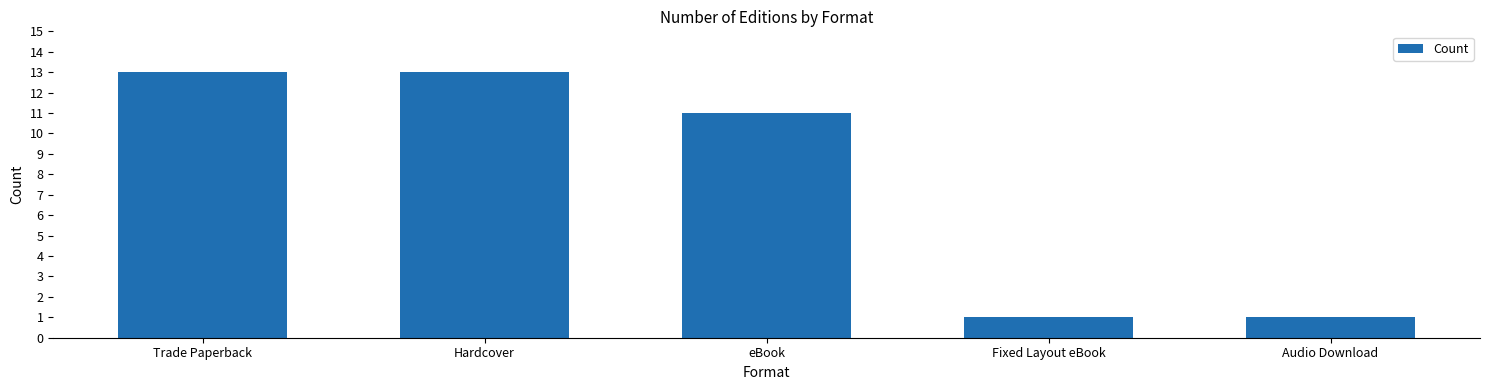

What is the difference between the second highest and second lowest values?

12